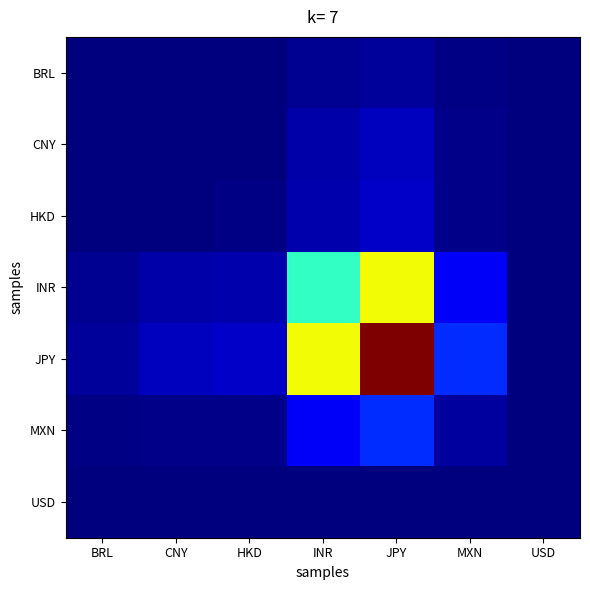

Rank the series at BRL from highest to lowest value.

JPY, INR, MXN, HKD, CNY, BRL, USD